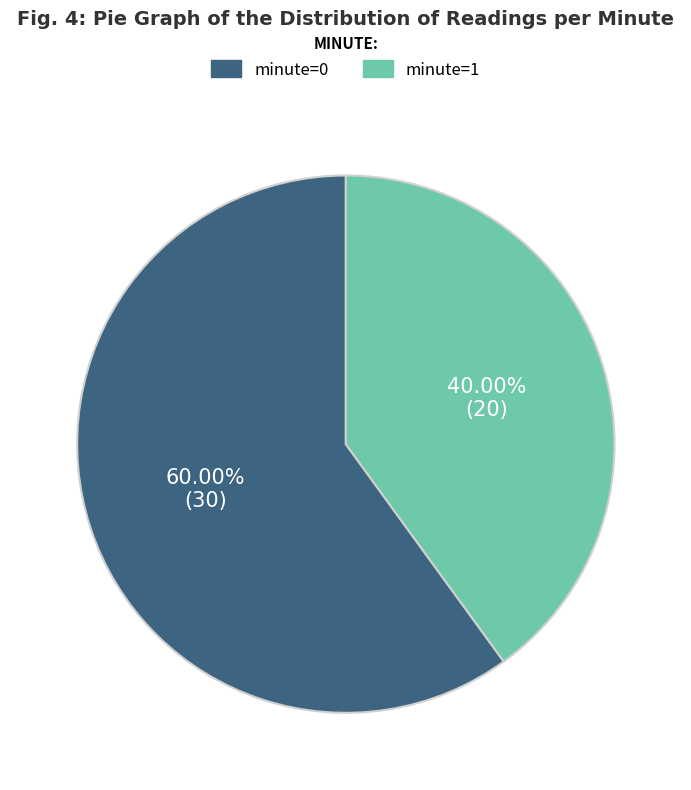

The minute=0 slice represents 49% of the pie. True or false?

False